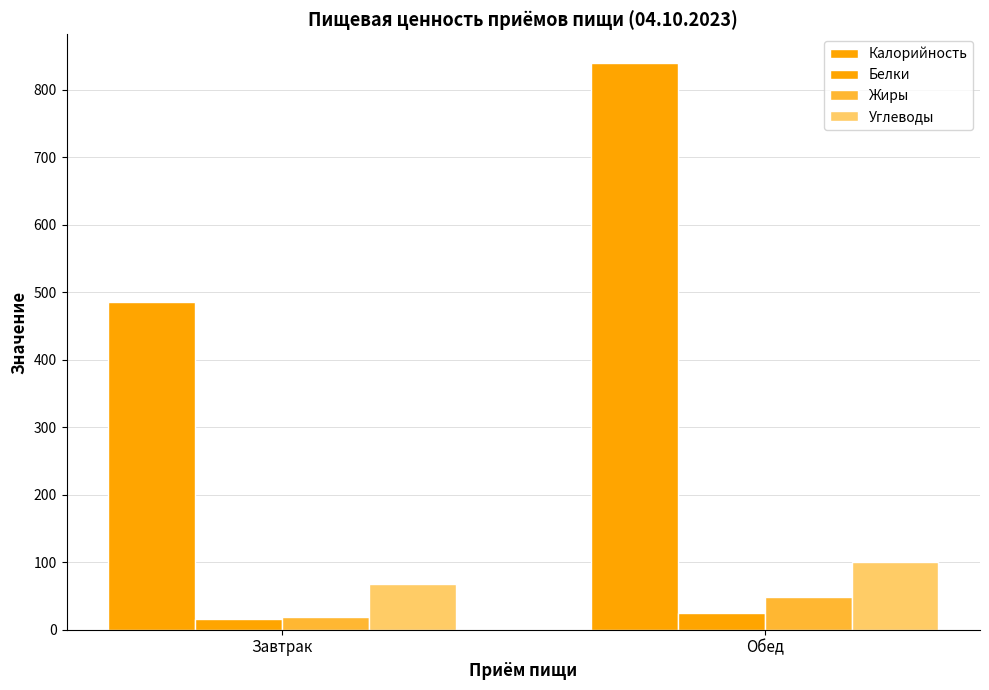

Which has a higher value, Обед or Завтрак?

Обед